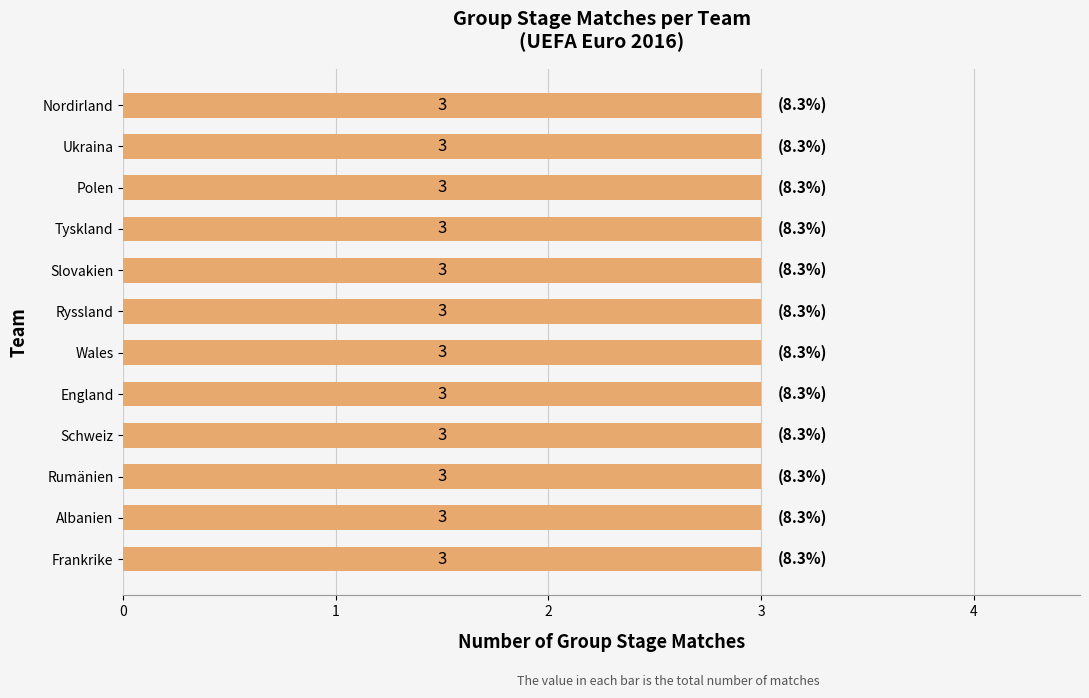

Rank the categories by value from highest to lowest.

Frankrike, Albanien, Rumänien, Schweiz, England, Ryssland, Wales, Slovakien, Tyskland, Polen, Ukraina, Nordirland